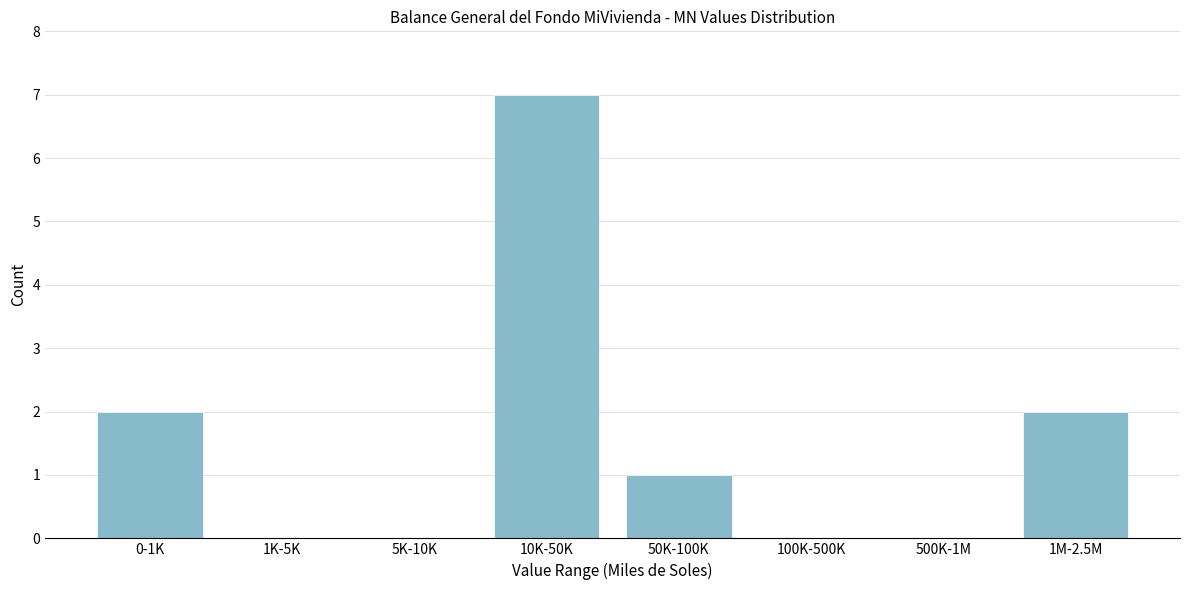

Reading left to right, extract all data points from this chart.

0-1K=2	1K-5K=0	5K-10K=0	10K-50K=7	50K-100K=1	100K-500K=0	500K-1M=0	1M-2.5M=2